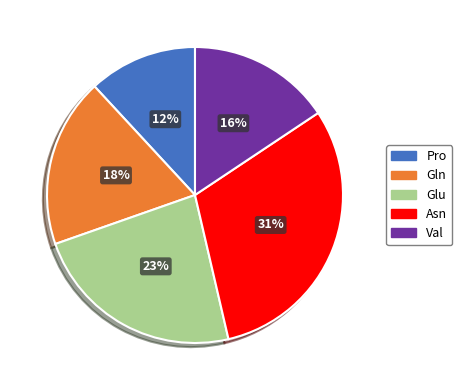

To the nearest percent, what is the difference between the largest and smallest slice percentages?

19%